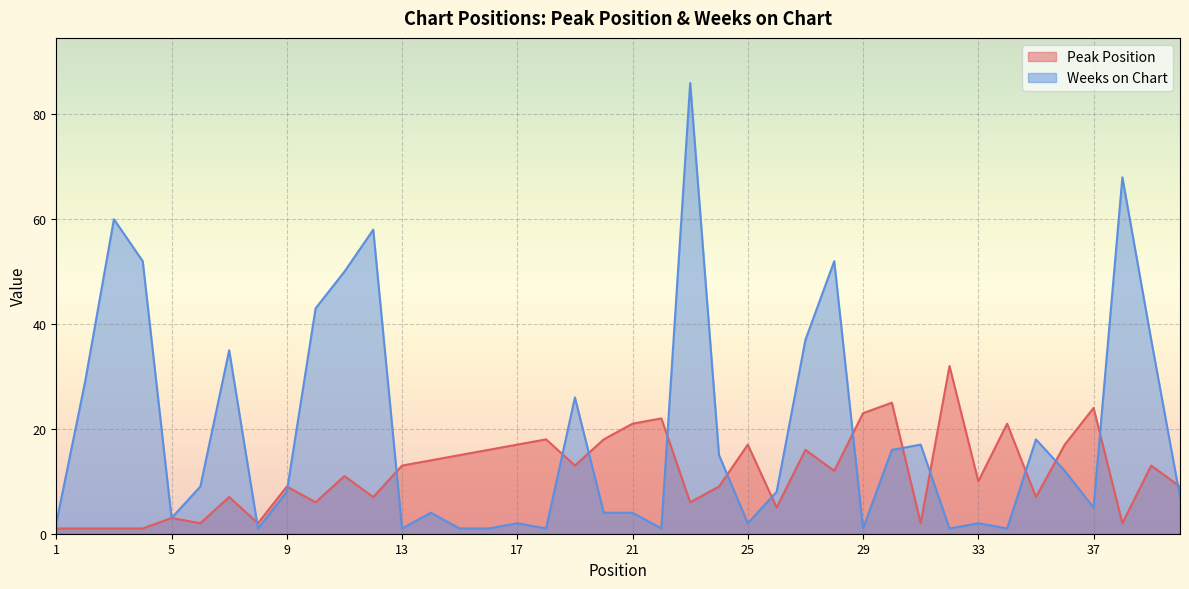

How many categories are shown in the chart?

40